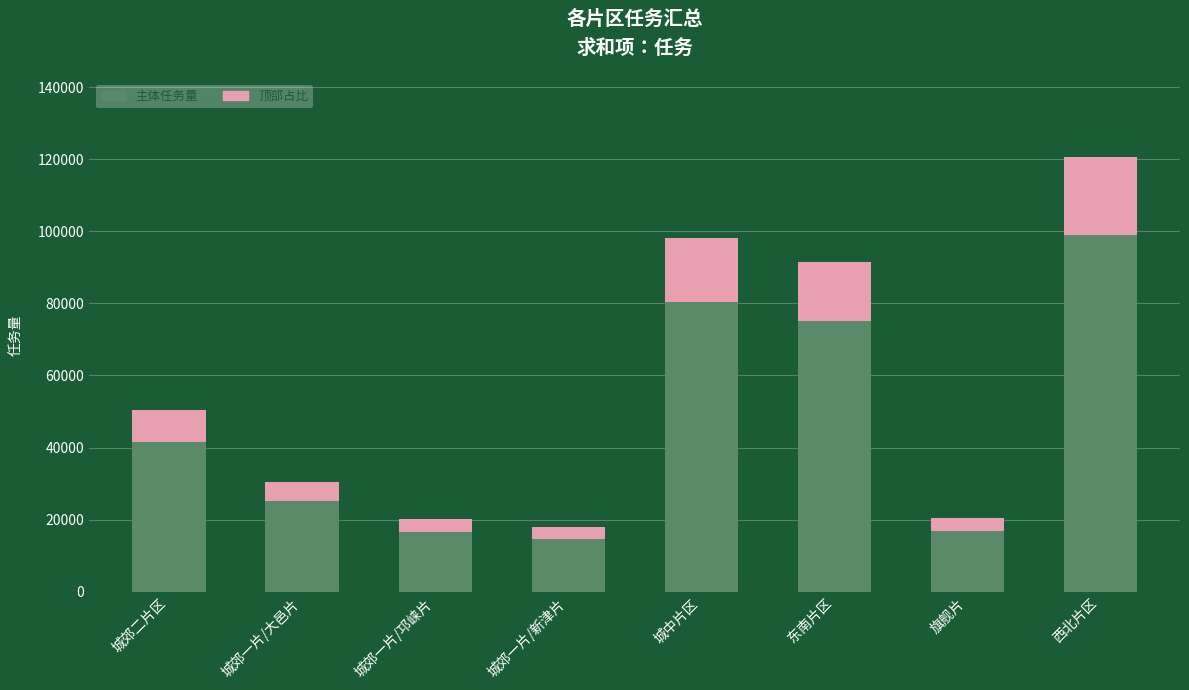

What is the difference between the values at 旗舰片 and 城郊二片区?

30123